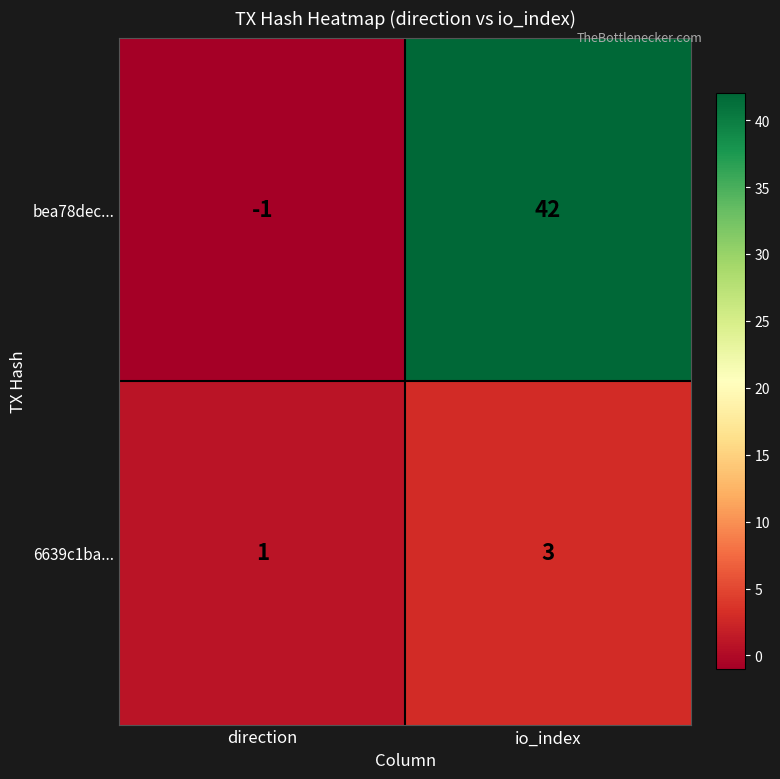

What is the sum of all 6639c1ba... values?

4